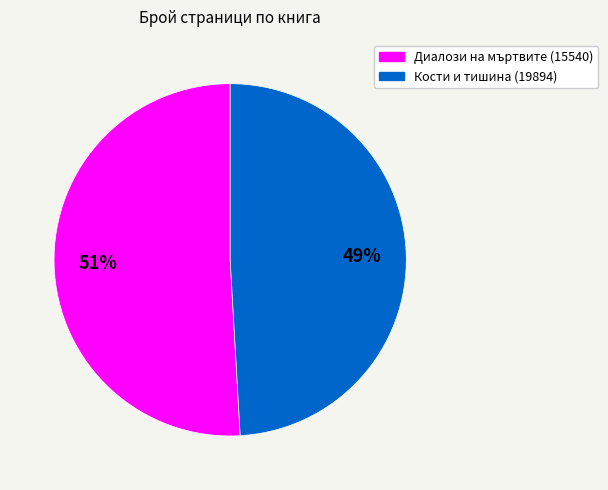

Is it true that Диалози на мъртвите (15540) is 51% of the pie?

True